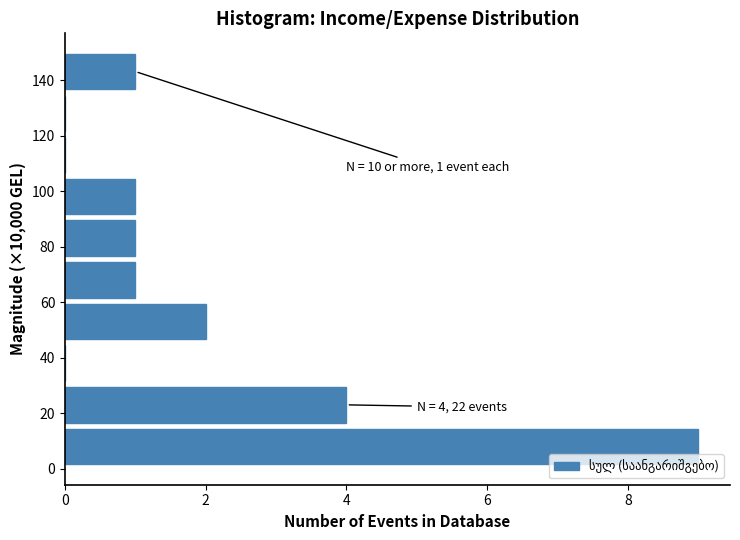

Which range on the y-axis has the longest bar?

0 to 16